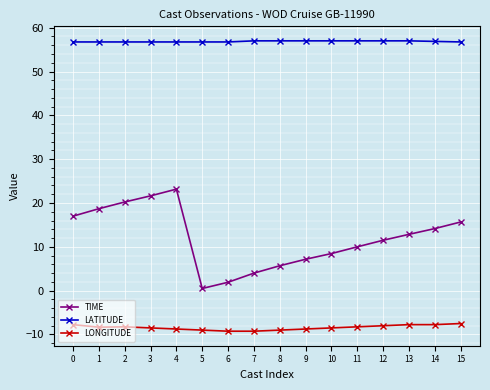

How many data points in TIME are less than 12?

8